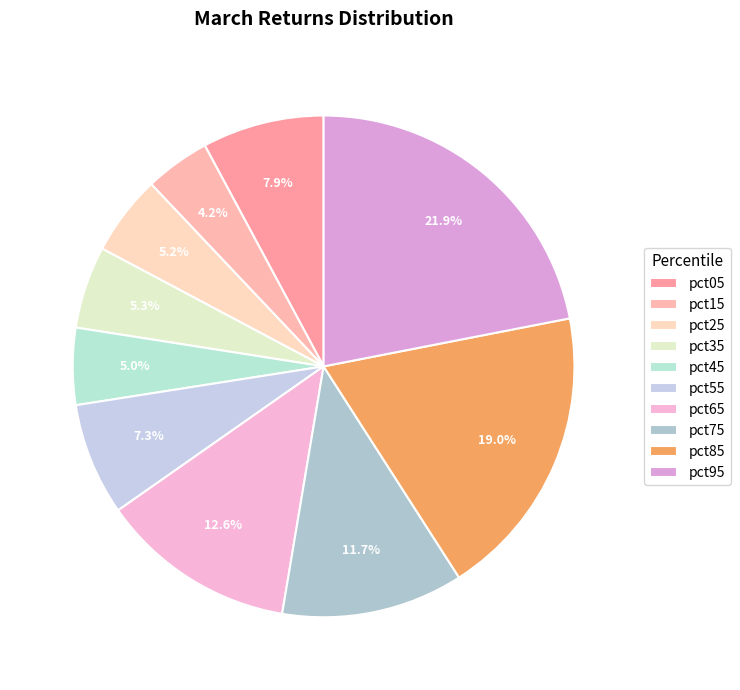

To the nearest percent, what is the combined percentage of pct65 and pct75?

24%